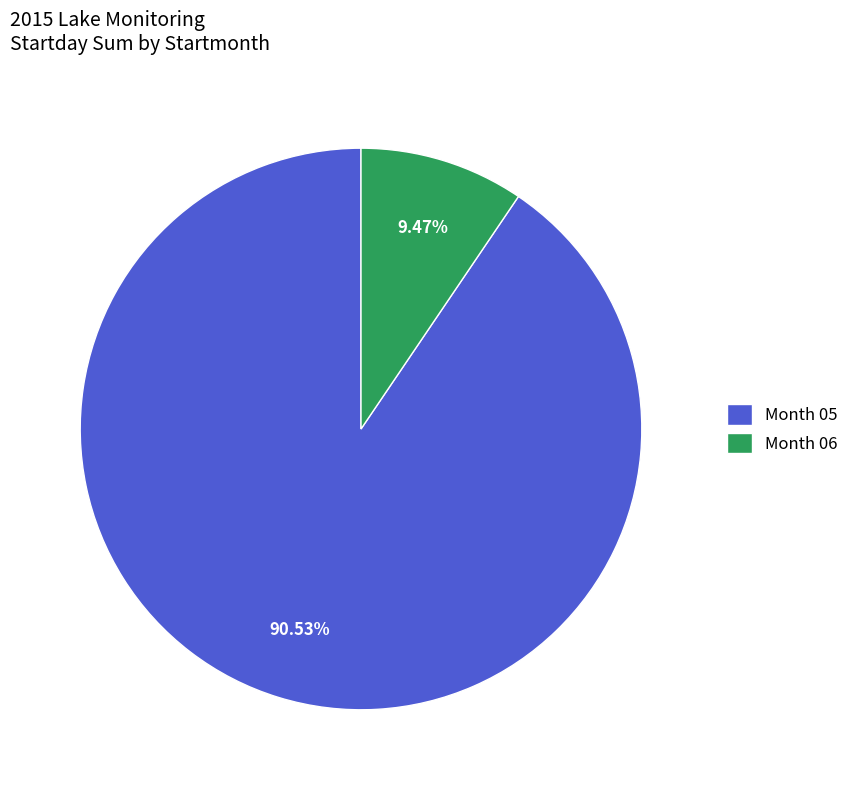

Count the number of slices in the pie.

2